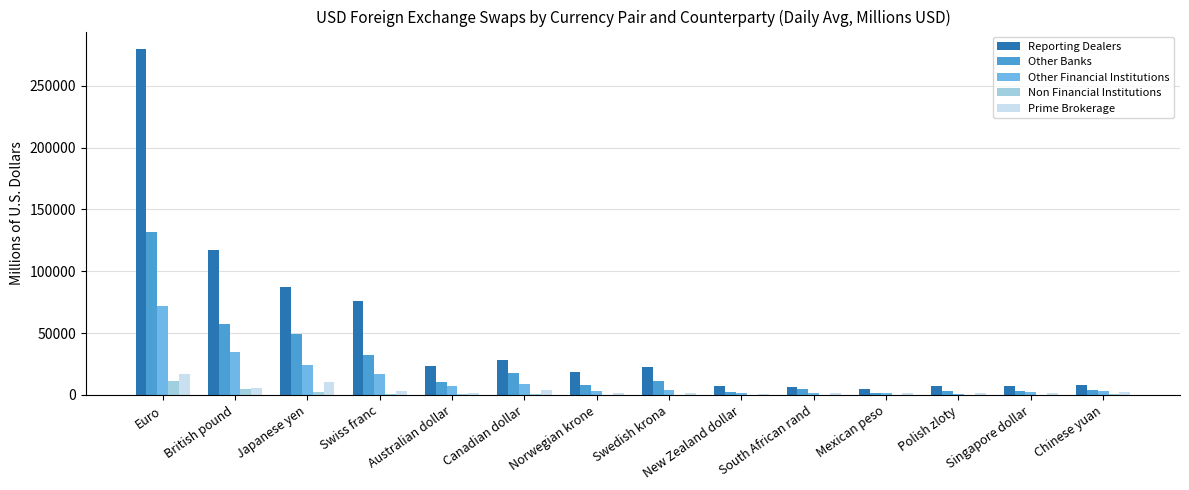

What is the sum of all Prime Brokerage values?

54313.9